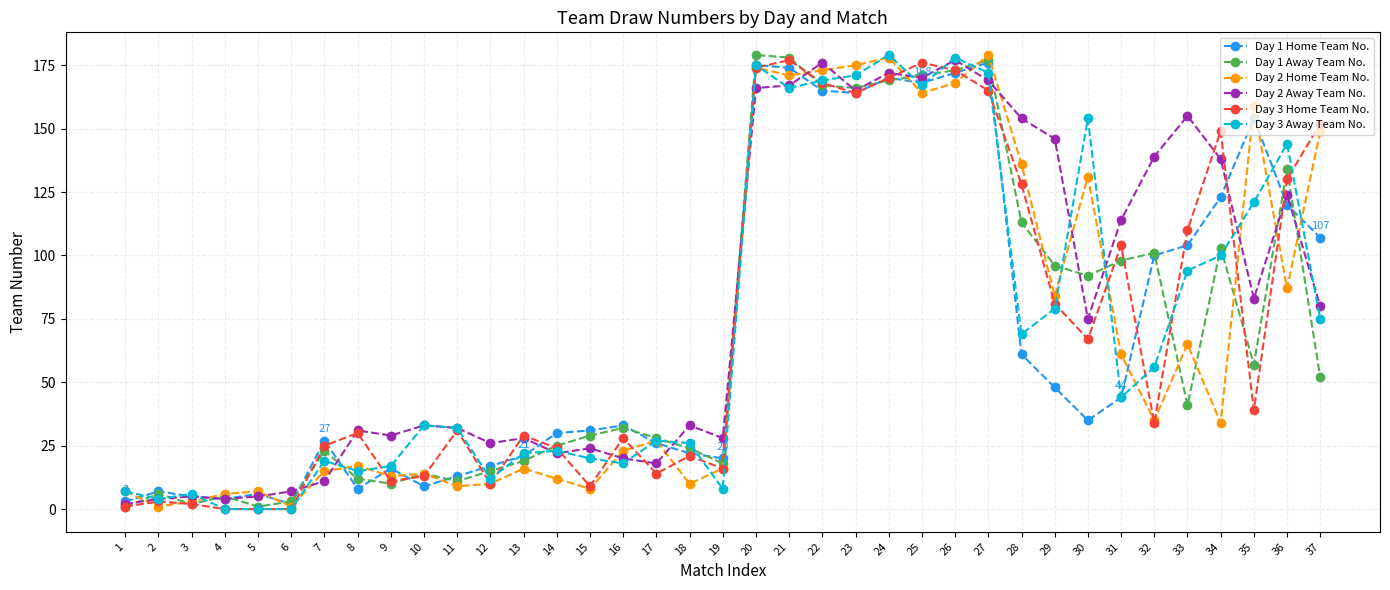

Reading left to right, transcribe all the data shown in this chart.

Day 1 Home Team No.: 3	7	5	4	6	2	27	8	16	9	13	17	21	30	31	33	26	22	20	175	174	165	164	170	168	172	176	61	48	35	44	100	104	123	154	120	107
Day 1 Away Team No.: 1	6	2	5	1	3	23	12	10	14	11	15	19	25	29	32	28	24	18	179	178	167	166	169	171	173	177	113	96	92	98	101	41	103	57	134	52
Day 2 Home Team No.: 7	1	3	6	7	1	15	17	13	14	9	10	16	12	8	23	27	10	16	174	171	173	175	178	164	168	179	136	84	131	61	35	65	34	159	87	149
Day 2 Away Team No.: 2	4	5	4	5	7	11	31	29	33	32	26	28	22	24	20	18	33	28	166	167	176	165	172	170	177	169	154	146	75	114	139	155	138	83	124	80
Day 3 Home Team No.: 1	3	2	0	0	0	25	30	11	13	31	10	29	24	9	28	14	21	16	174	177	168	164	170	176	173	165	128	81	67	104	34	110	149	39	130	152
Day 3 Away Team No.: 7	4	6	0	0	0	19	15	17	33	32	12	22	23	20	18	27	26	8	175	166	169	171	179	167	178	172	69	79	154	44	56	94	100	121	144	75